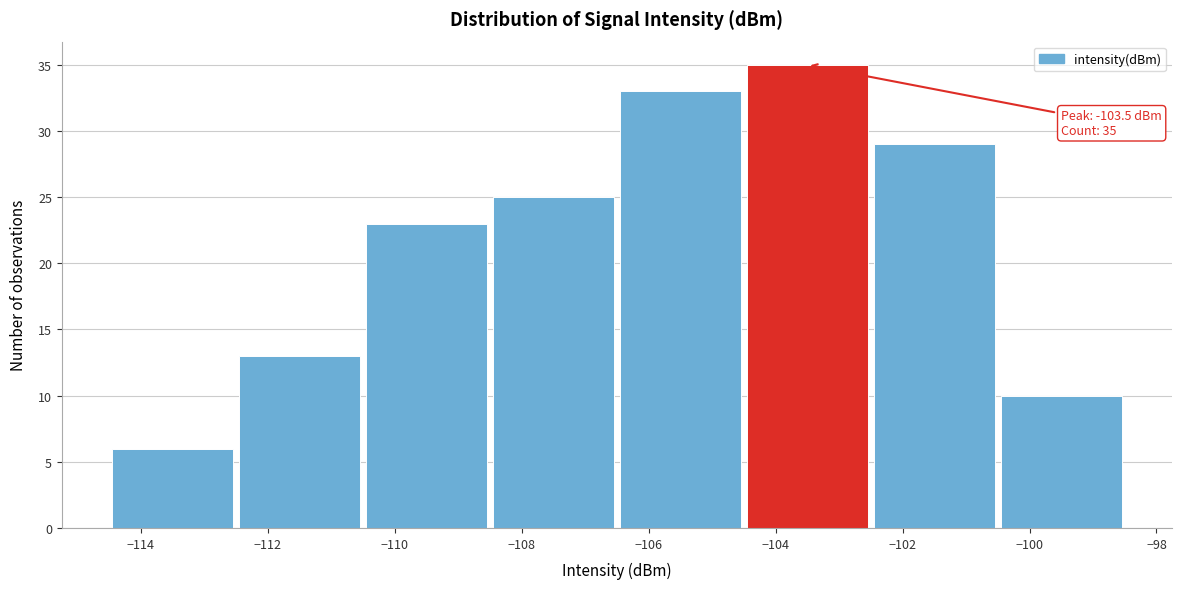

Over which range of the x-axis is the bar tallest?

-104.5 to -102.5